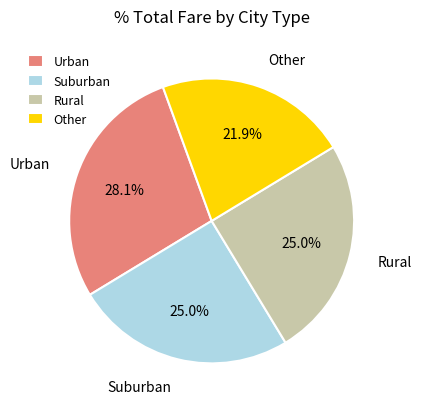

Which has a higher value, Urban or Other?

Urban